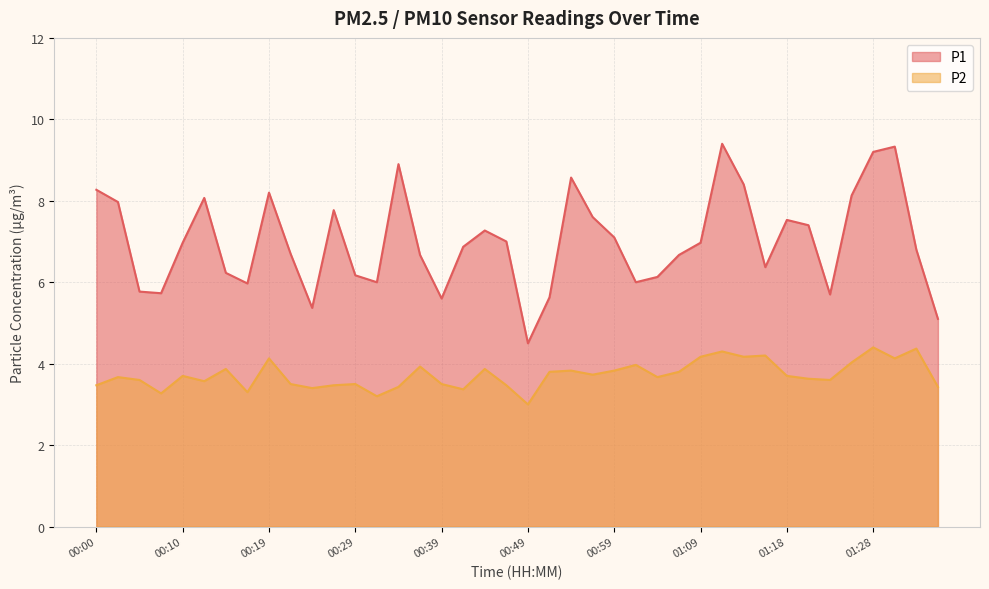

What is the difference between the maximum and minimum values in the P1 series?

4.9